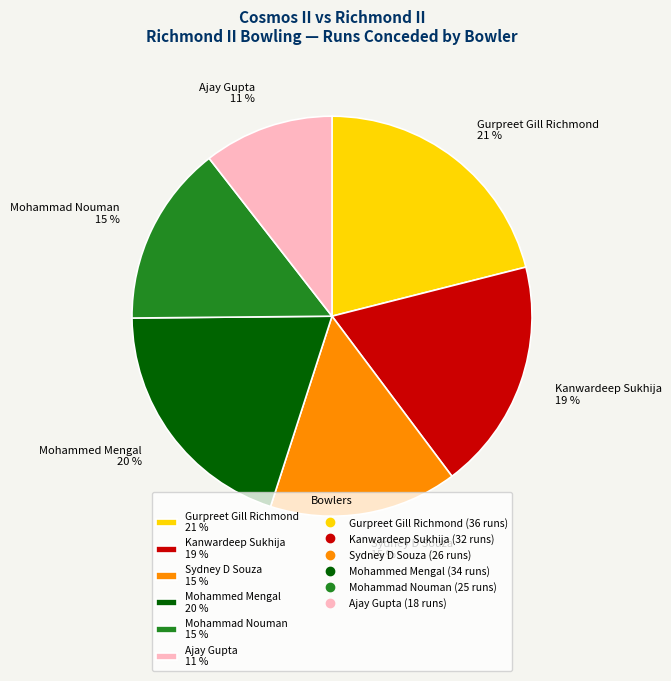

Do Ajay Gupta 11 % and Gurpreet Gill Richmond 21 % together represent more than half of the pie?

No